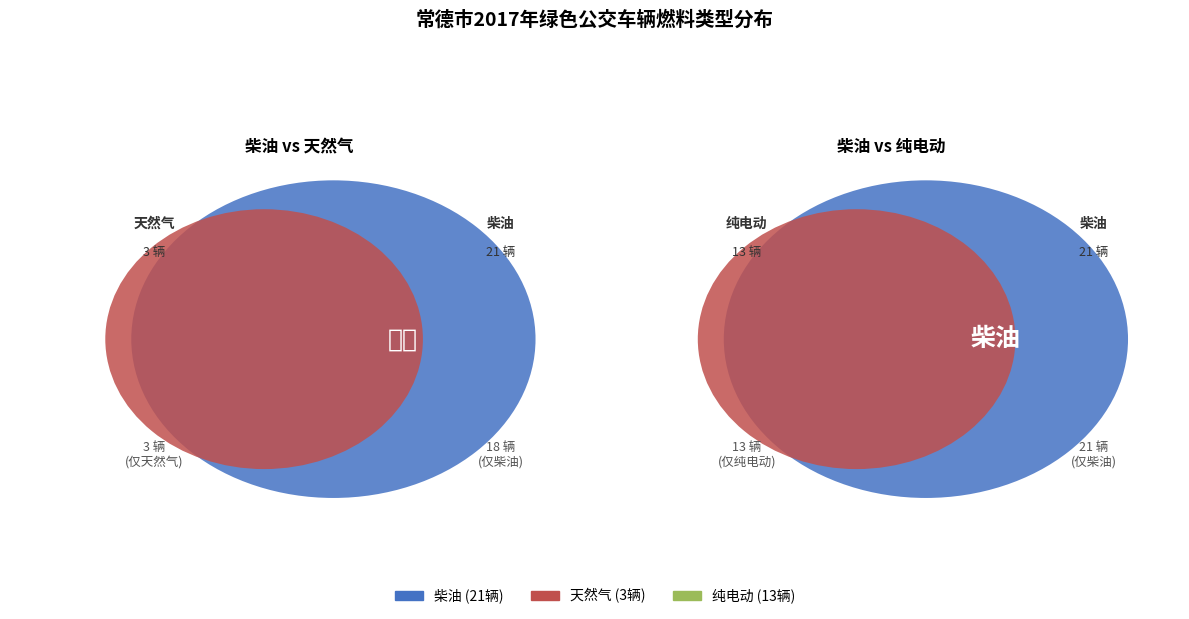

Which slice is the largest?

柴油